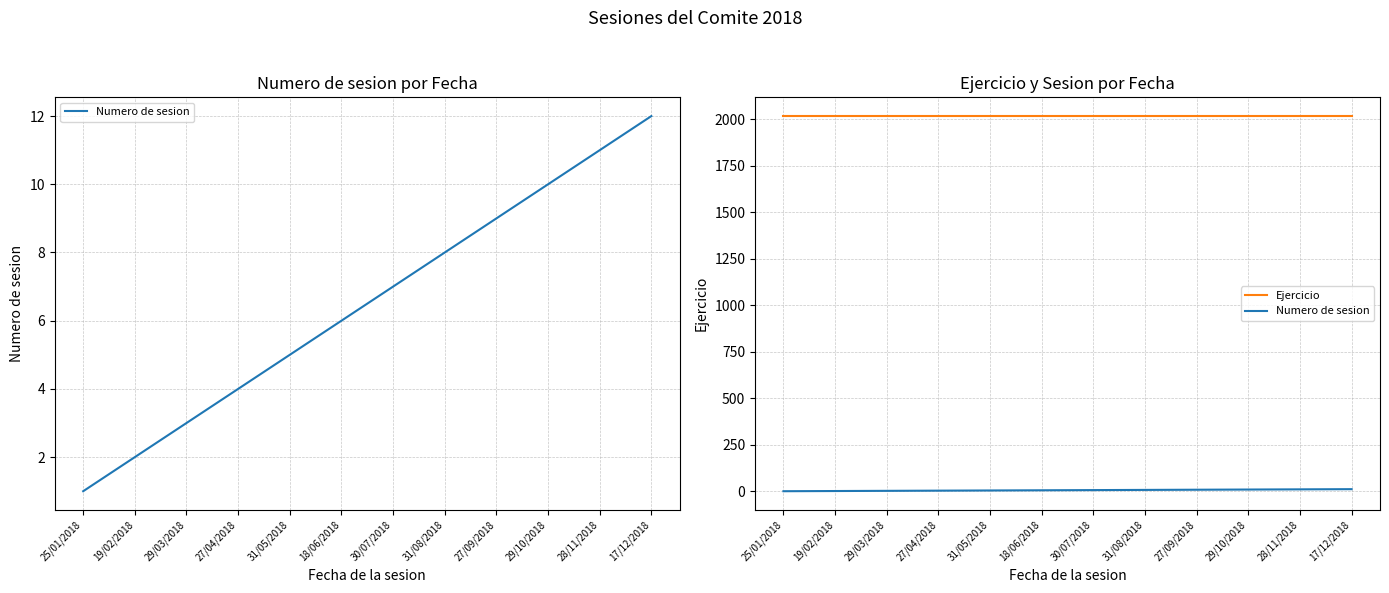

What is the greatest value displayed?

2018